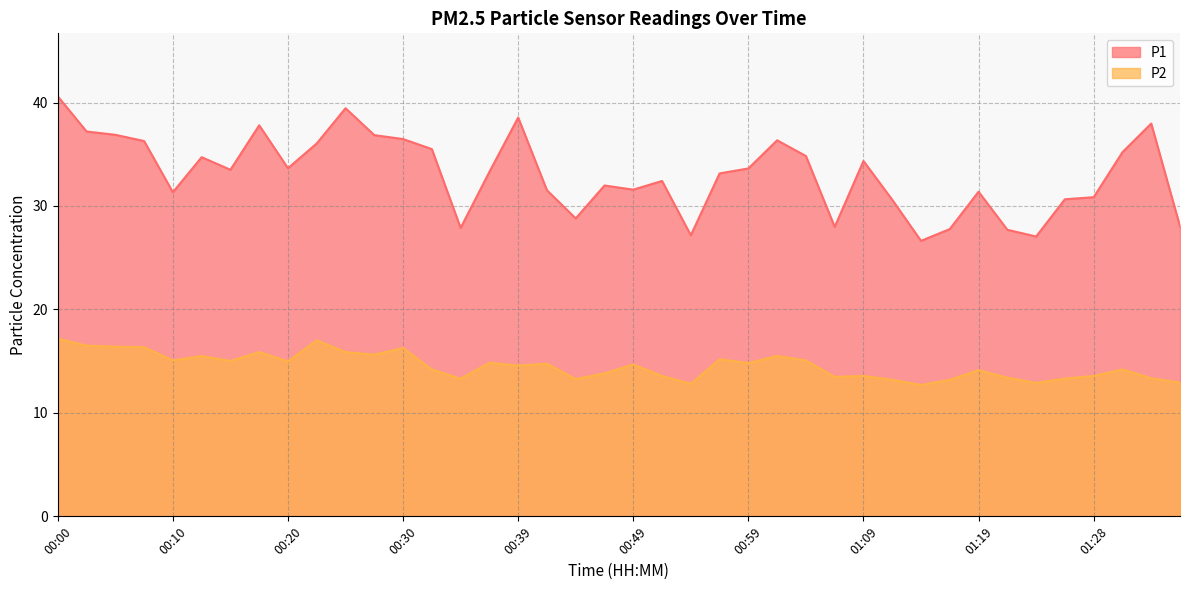

Reading right to left, transcribe all the data shown in this chart.

P1: 01:36=28.0	01:33=38.0	01:31=35.2	01:28=30.9	01:26=30.6	01:23=27.1	01:21=27.7	01:19=31.4	01:16=27.8	01:14=26.6	01:11=30.6	01:09=34.4	01:06=28.0	01:04=34.8	01:02=36.4	00:59=33.6	00:57=33.1	00:54=27.2	00:52=32.4	00:49=31.6	00:47=32.0	00:45=28.8	00:42=31.5	00:39=38.5	00:37=33.3	00:35=27.9	00:32=35.5	00:30=36.5	00:27=36.9	00:25=39.5	00:22=36.0	00:20=33.6	00:18=37.8	00:15=33.5	00:13=34.7	00:10=31.3	00:08=36.3	00:05=36.9	00:03=37.2	00:00=40.6
P2: 01:36=12.9	01:33=13.3	01:31=14.2	01:28=13.6	01:26=13.3	01:23=12.9	01:21=13.4	01:19=14.1	01:16=13.2	01:14=12.7	01:11=13.2	01:09=13.6	01:06=13.5	01:04=15.1	01:02=15.5	00:59=14.8	00:57=15.2	00:54=12.8	00:52=13.6	00:49=14.7	00:47=13.8	00:45=13.3	00:42=14.8	00:39=14.6	00:37=14.8	00:35=13.3	00:32=14.2	00:30=16.3	00:27=15.6	00:25=15.9	00:22=17.0	00:20=15.0	00:18=15.9	00:15=15.0	00:13=15.5	00:10=15.1	00:08=16.4	00:05=16.4	00:03=16.5	00:00=17.2